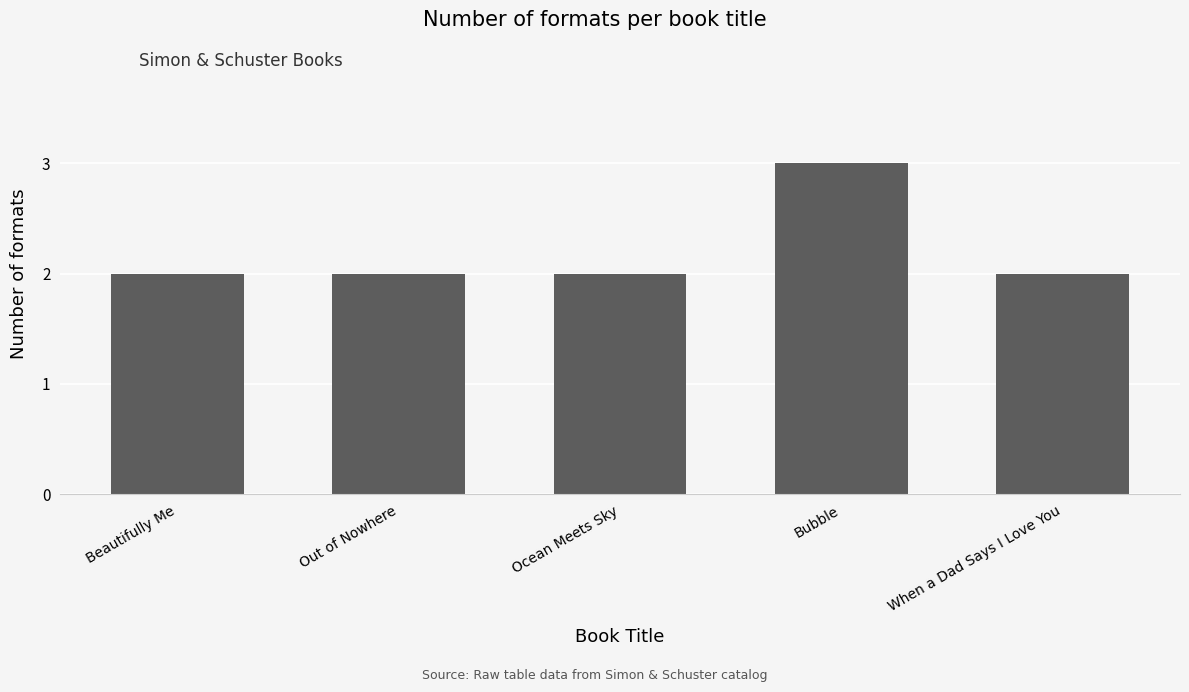

Count the values in the range 2 to 3.

5